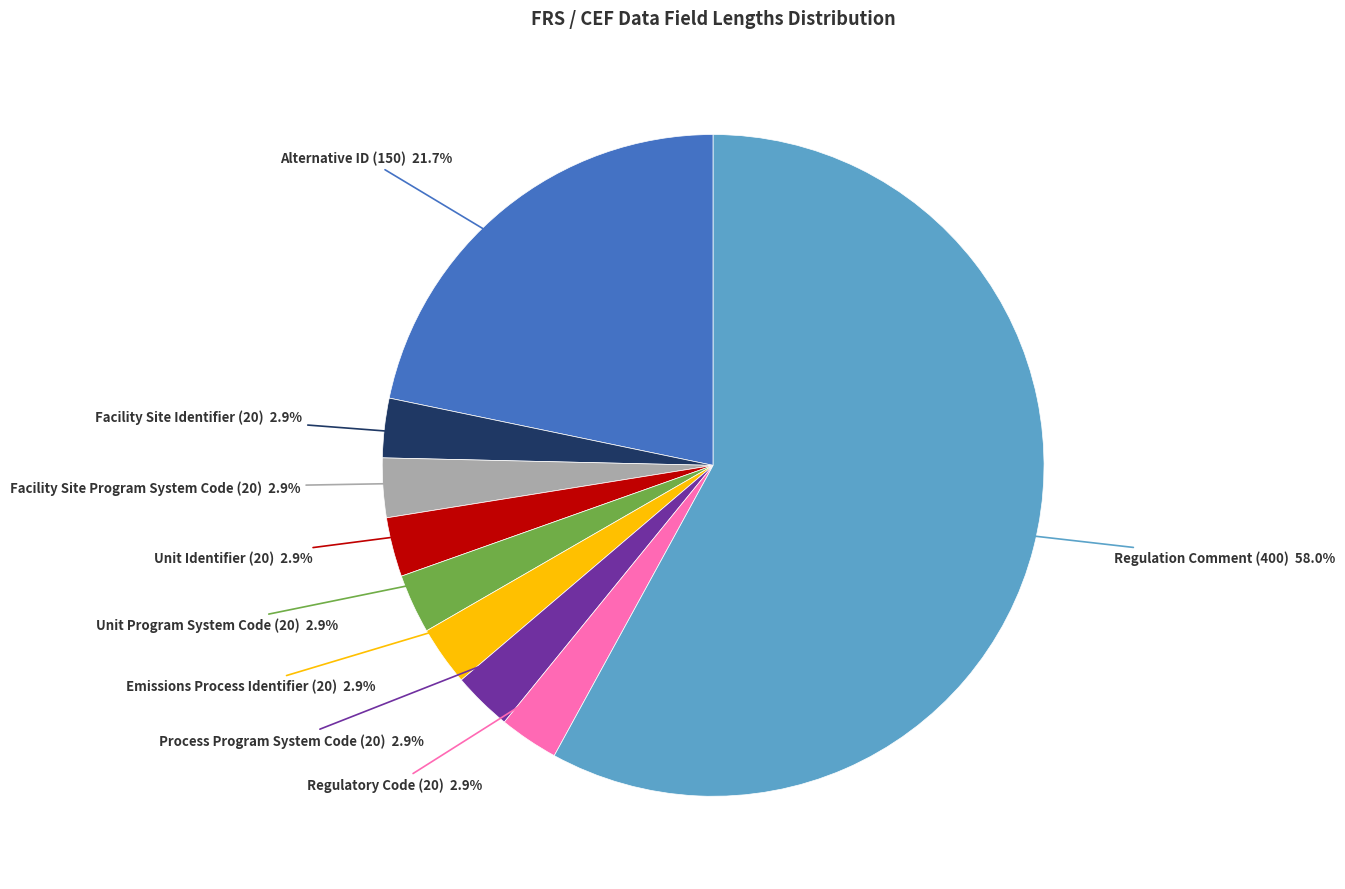

Which slice is the largest?

Regulation Comment (400)